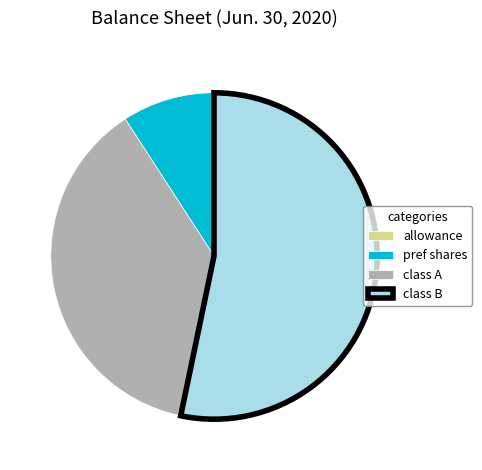

True or false: pref shares accounts for 9% of the total.

True